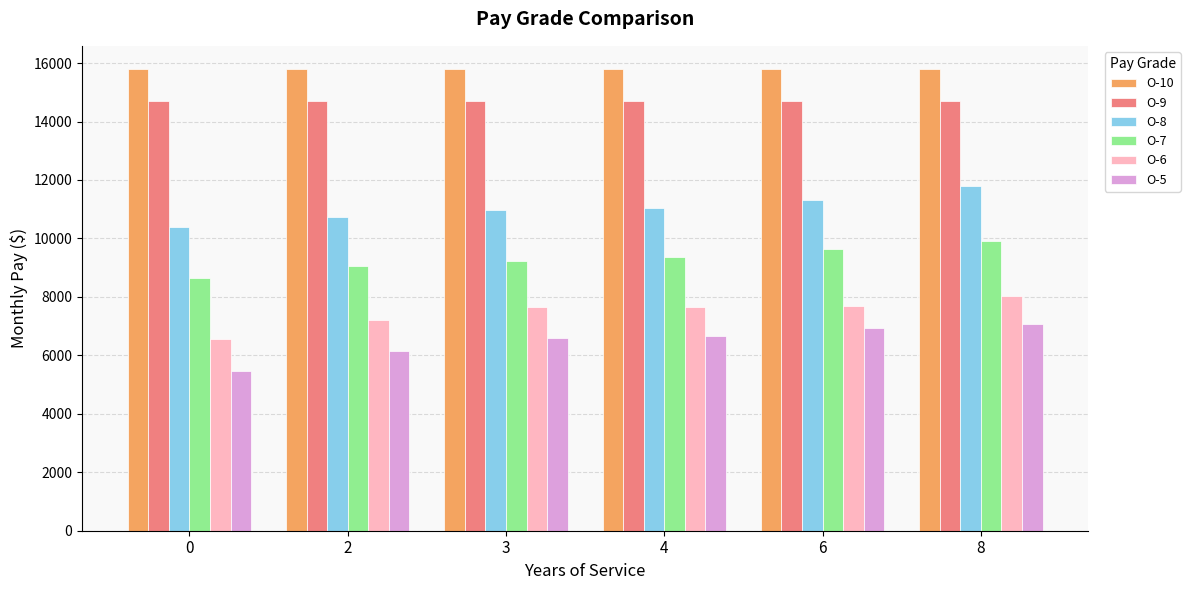

What is the difference between the maximum and second lowest values in the O-7 series?

865.2